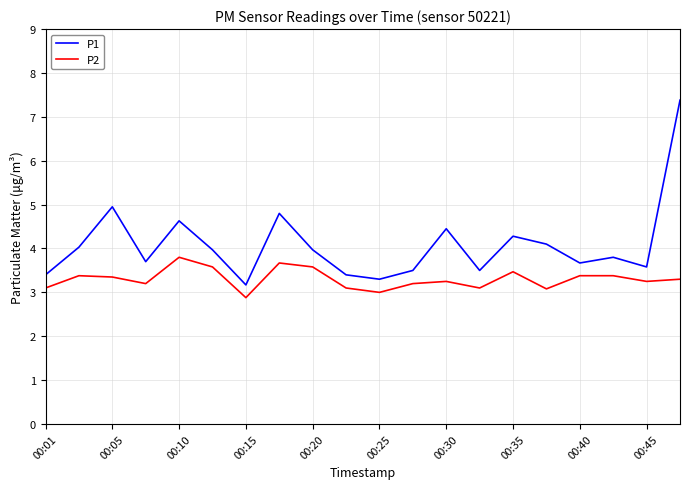

Which series has the largest total across all categories?

P1